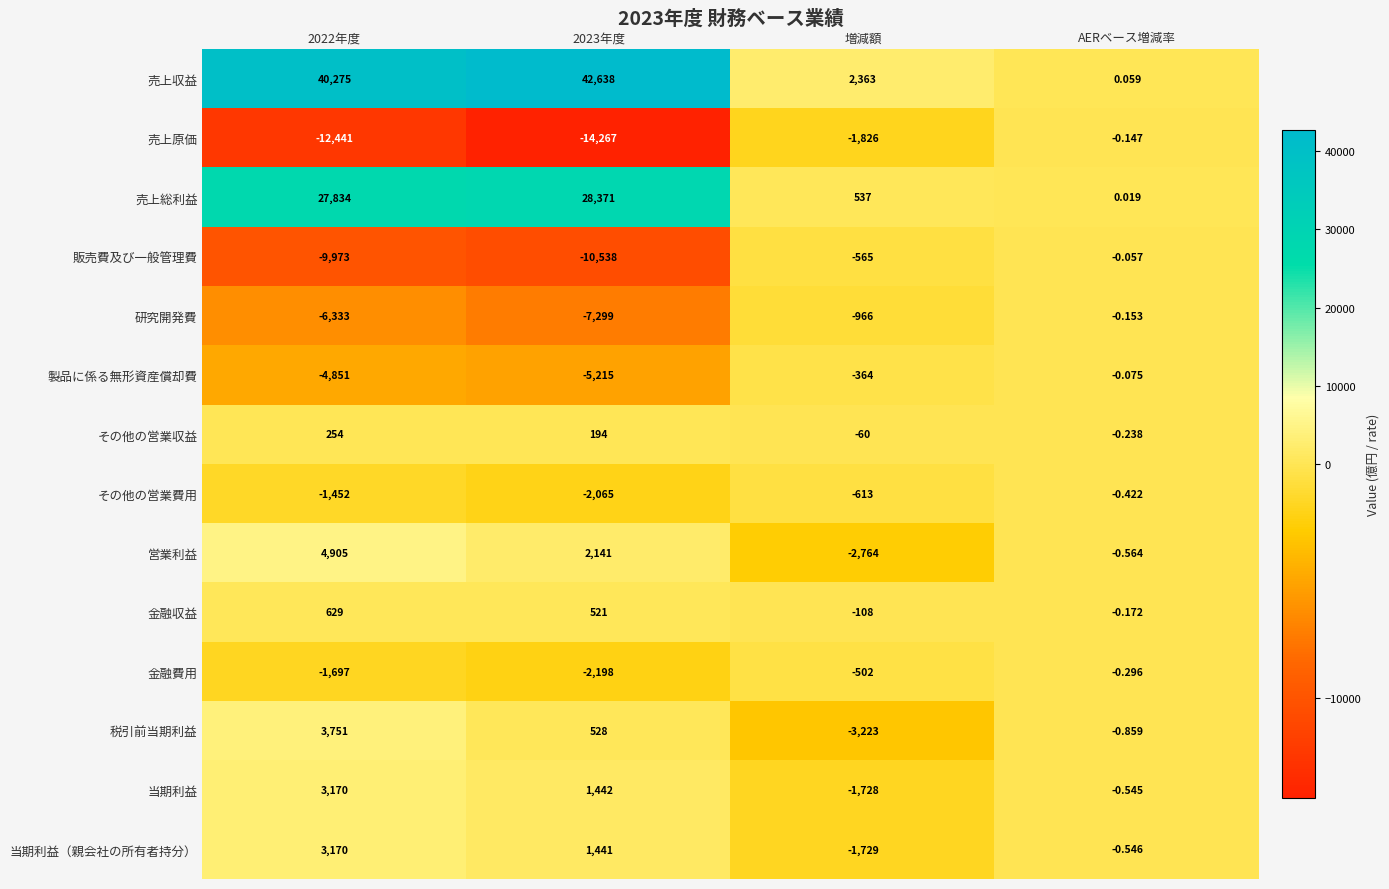

Count the number of data series in this chart.

14